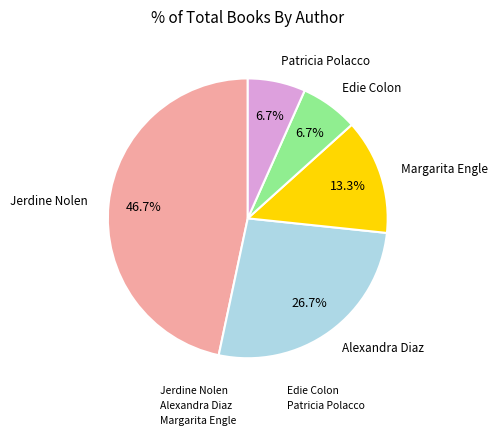

How many slices are in this pie chart?

5